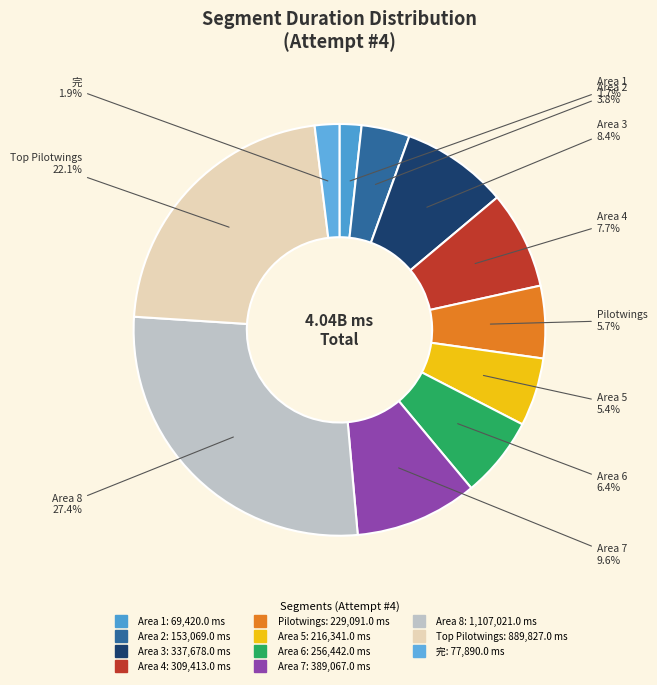

Is there any slice that represents more than half of the pie?

No